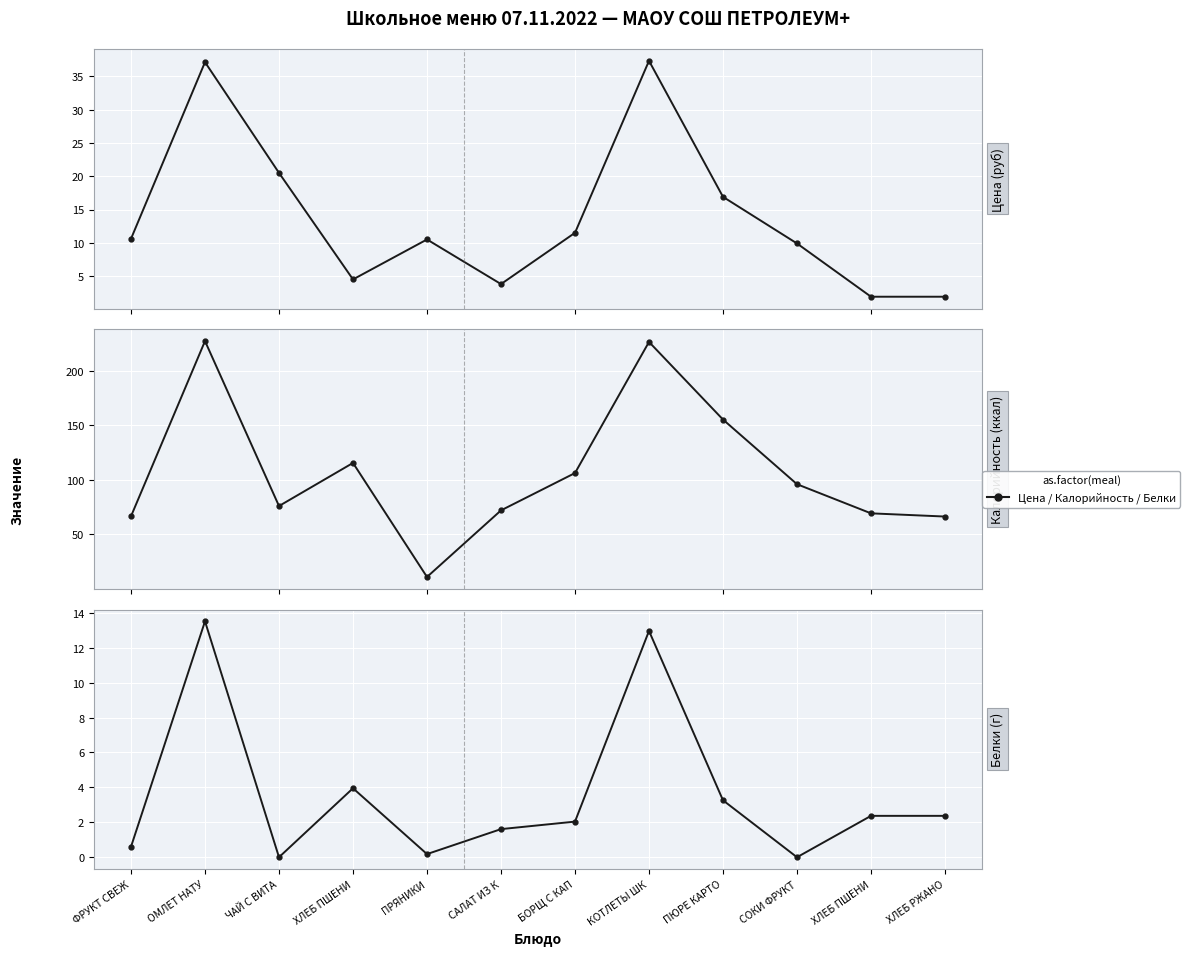

What is the difference between the highest and lowest values at ХЛЕБ ПШЕНИ?

111.5